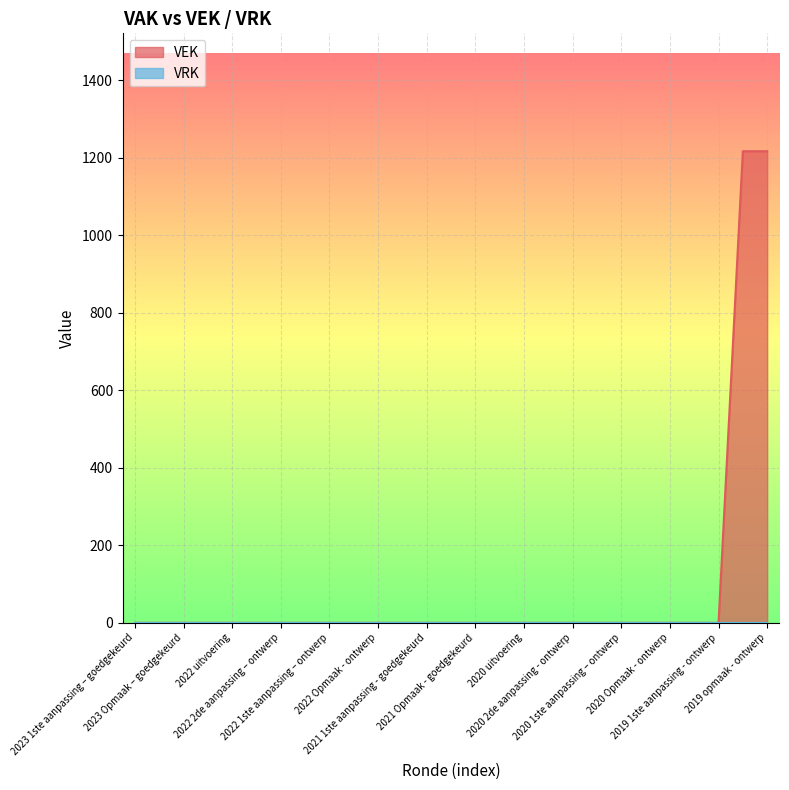

Which series has the largest range (max minus min)?

VEK